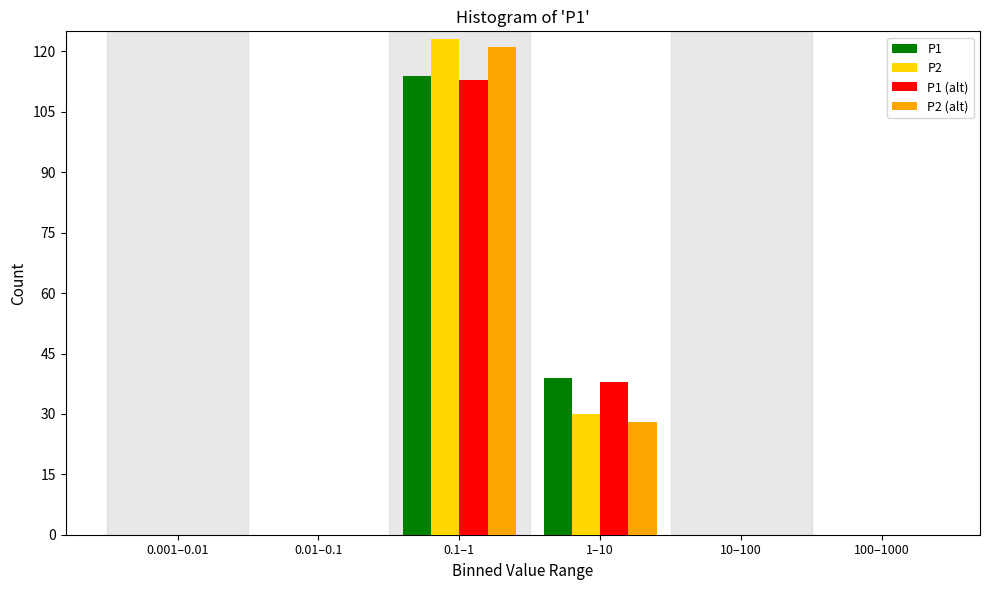

Reading left to right, extract all data points from this chart.

P1: 0.001–0.01=0	0.01–0.1=0	0.1–1=114	1–10=39	10–100=0	100–1000=0
P2: 0.001–0.01=0	0.01–0.1=0	0.1–1=123	1–10=30	10–100=0	100–1000=0
P1 (alt): 0.001–0.01=0	0.01–0.1=0	0.1–1=113	1–10=38	10–100=0	100–1000=0
P2 (alt): 0.001–0.01=0	0.01–0.1=0	0.1–1=121	1–10=28	10–100=0	100–1000=0